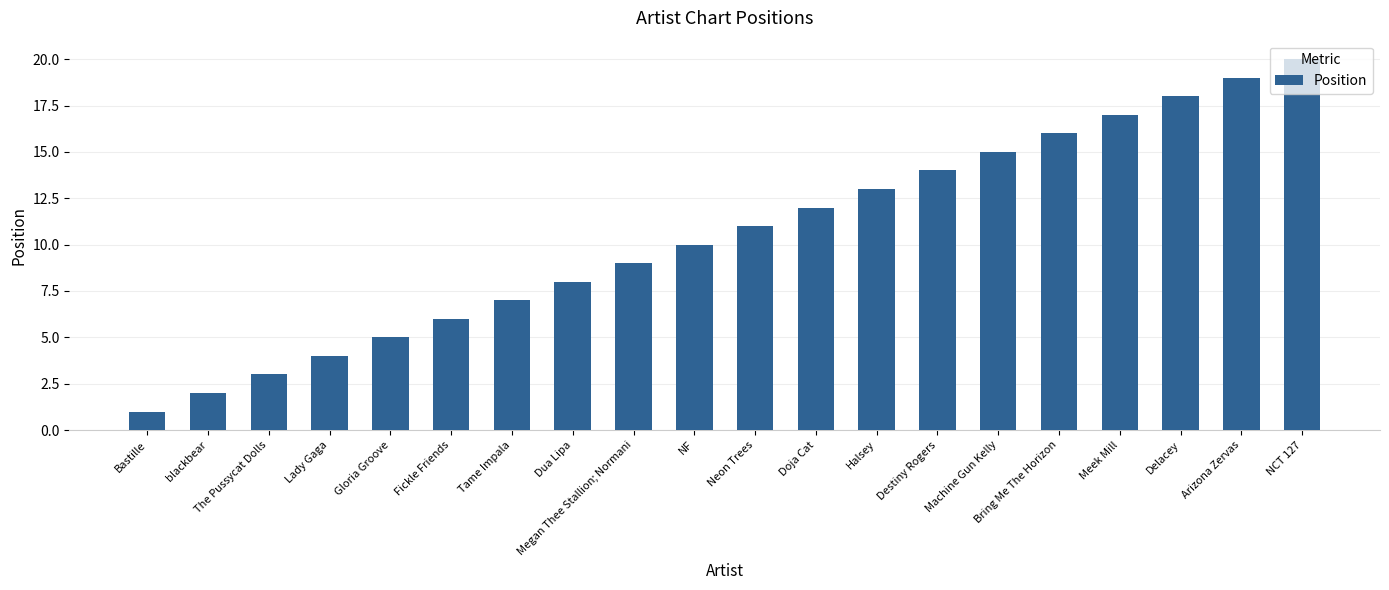

Rank the categories by value from highest to lowest.

NCT 127, Arizona Zervas, Delacey, Meek Mill, Bring Me The Horizon, Machine Gun Kelly, Destiny Rogers, Halsey, Doja Cat, Neon Trees, NF, Megan Thee Stallion; Normani, Dua Lipa, Tame Impala, Fickle Friends, Gloria Groove, Lady Gaga, The Pussycat Dolls, blackbear, Bastille